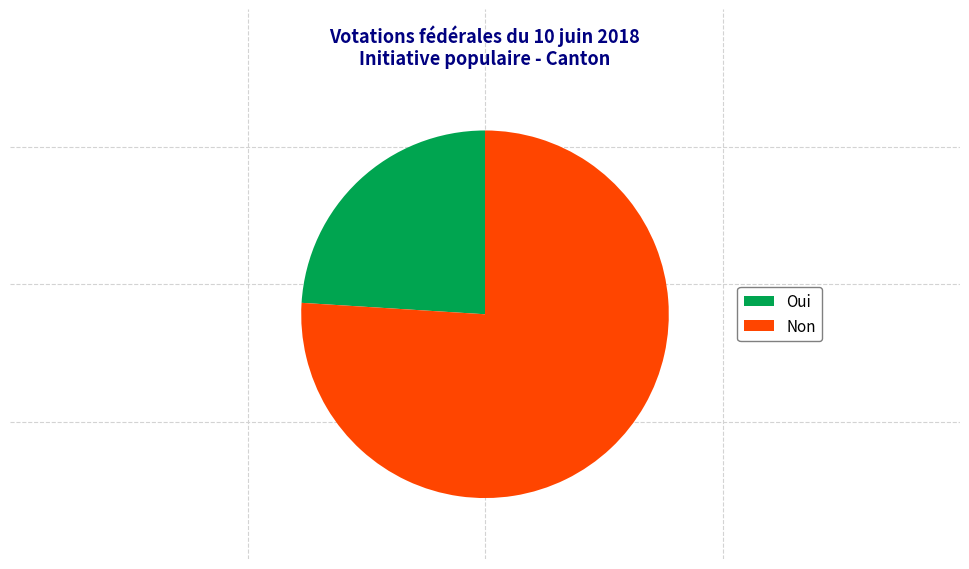

Approximately how many times larger is the value at Oui compared to Non?

0.3